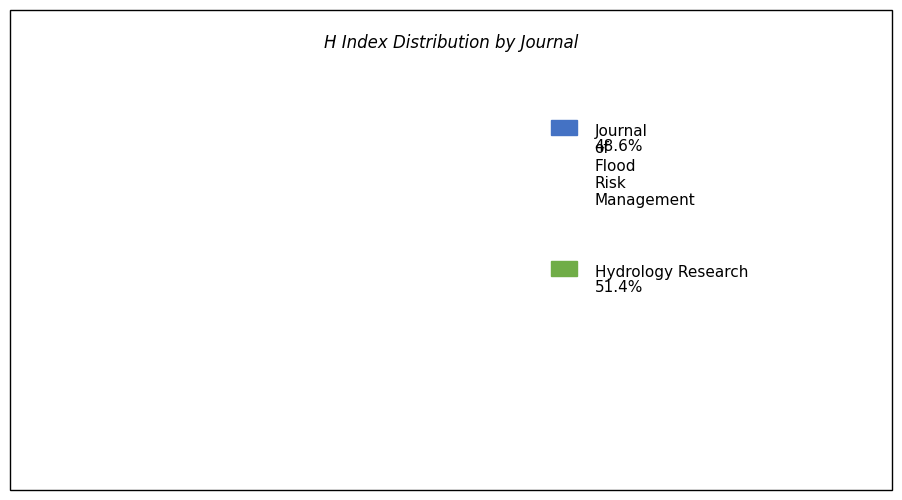

Combined, what portion of the pie is Hydrology Research and Journal of Flood Risk Management?

100.0%